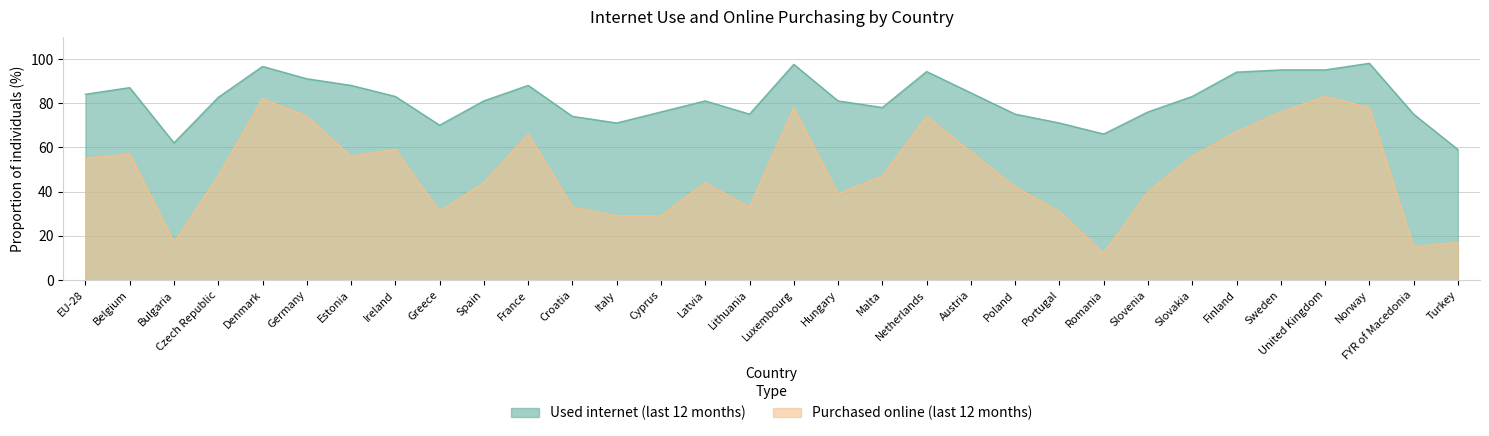

Where is the first local maximum for Purchased online (last 12 months)?

Belgium